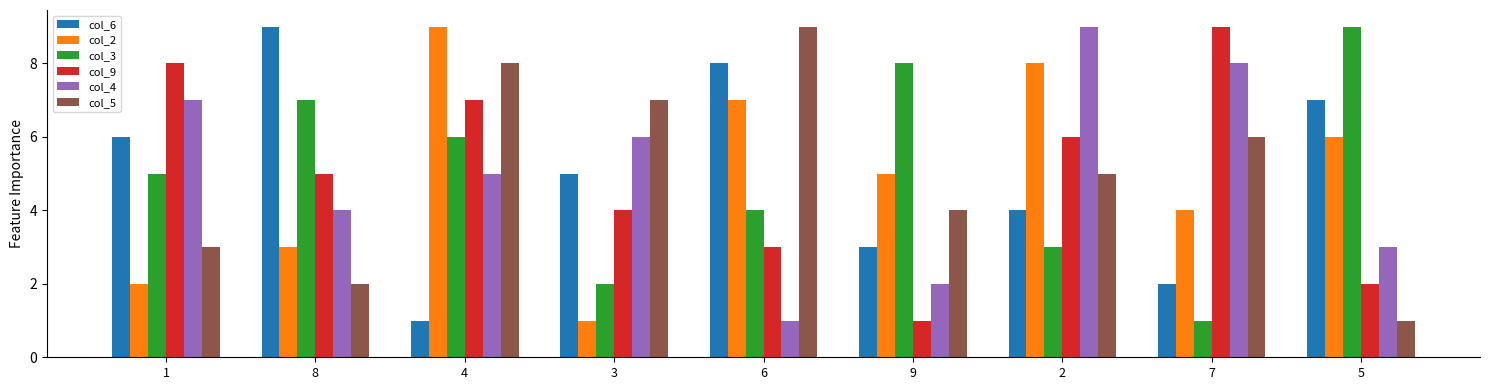

How many bars are there in total?

54